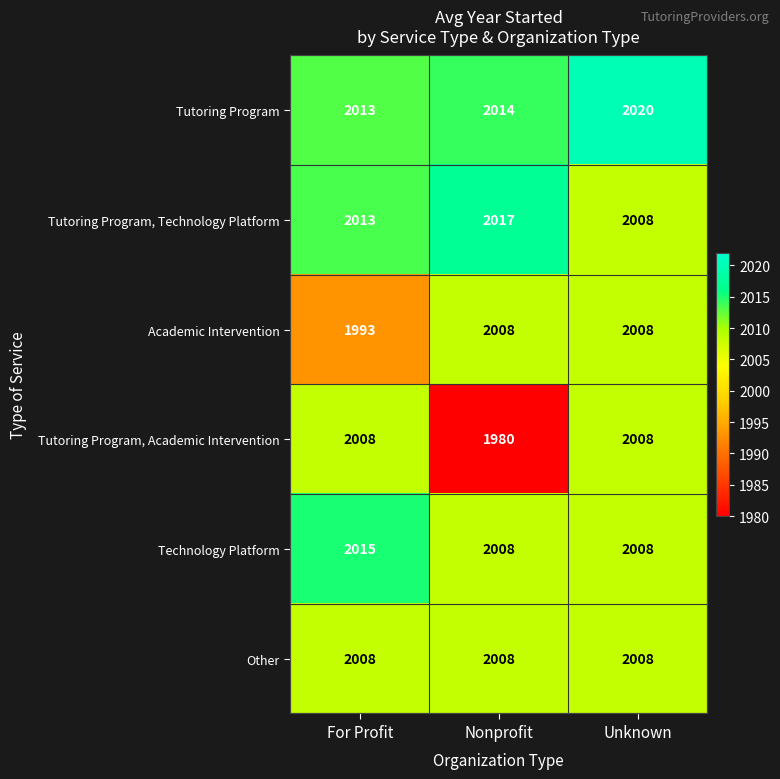

Which series has the widest spread of values?

Tutoring Program, Academic Intervention